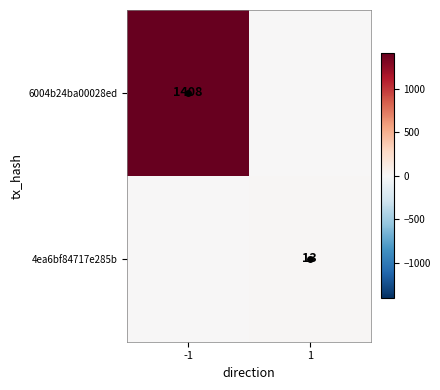

How many values in 6004b24ba00028ed are above zero?

1